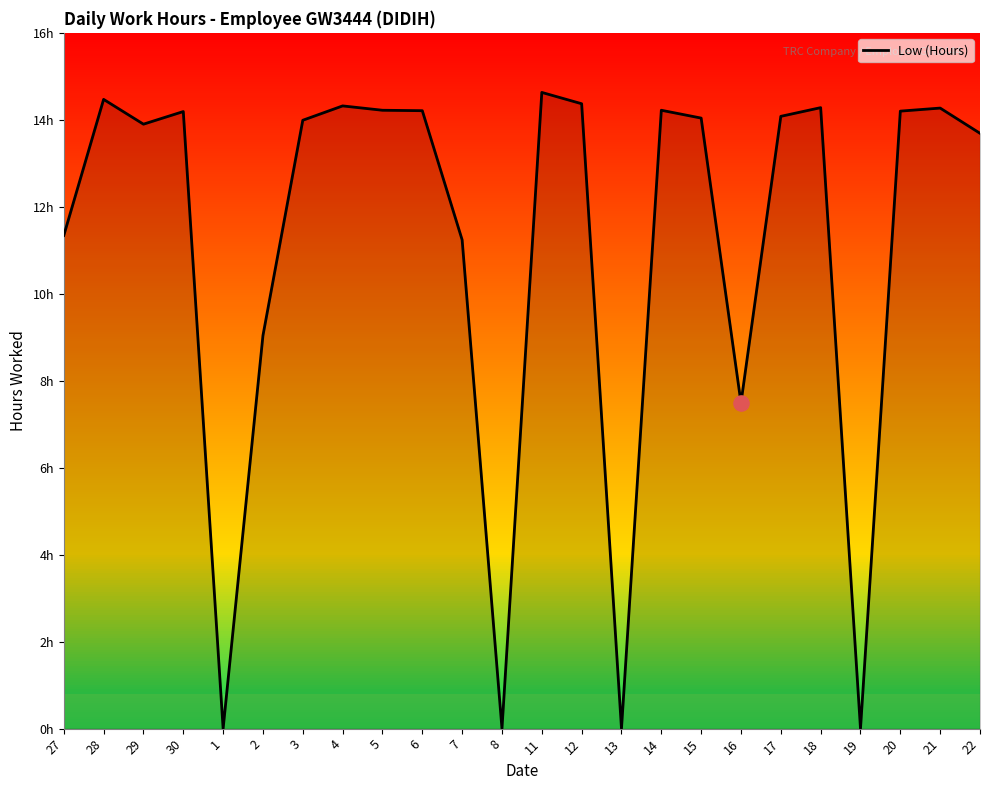

What is the change in value from 27 to 4?

+3.0